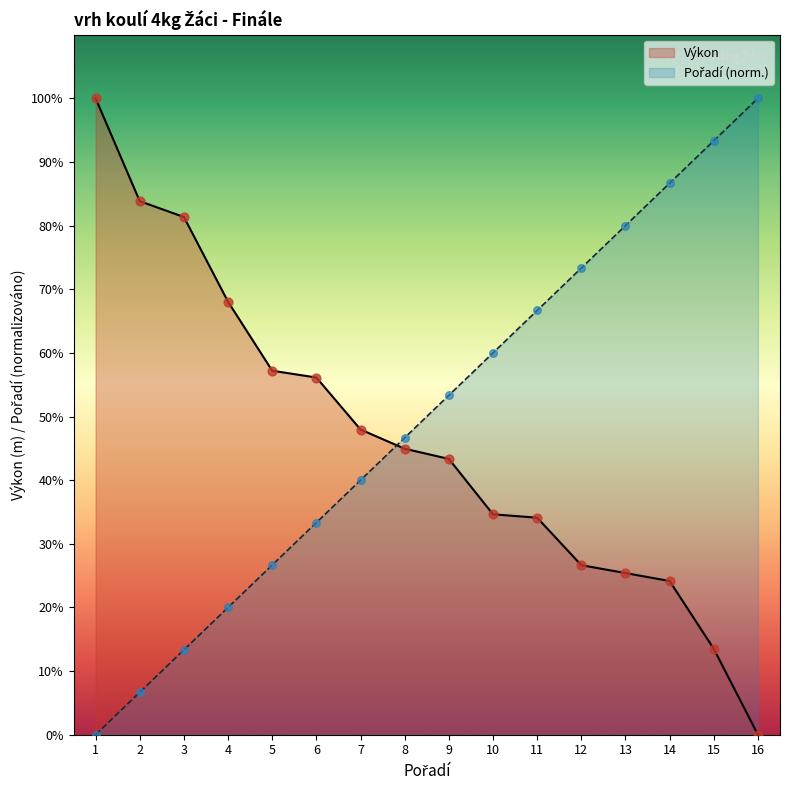

Which series has the largest total across all categories?

Pořadí